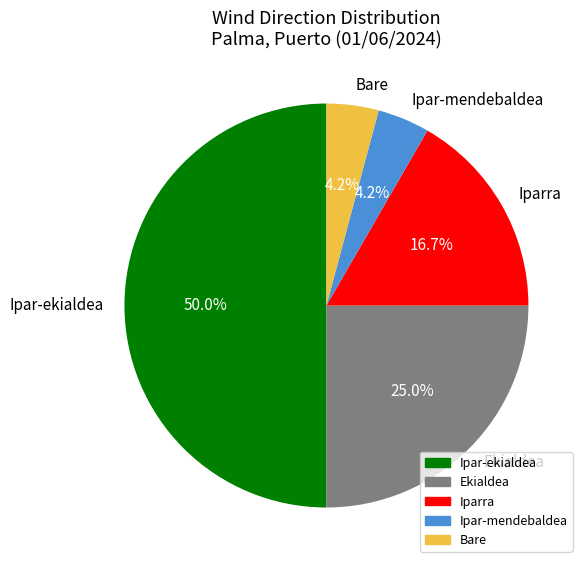

To the nearest percent, what percentage of the pie is Iparra?

17%